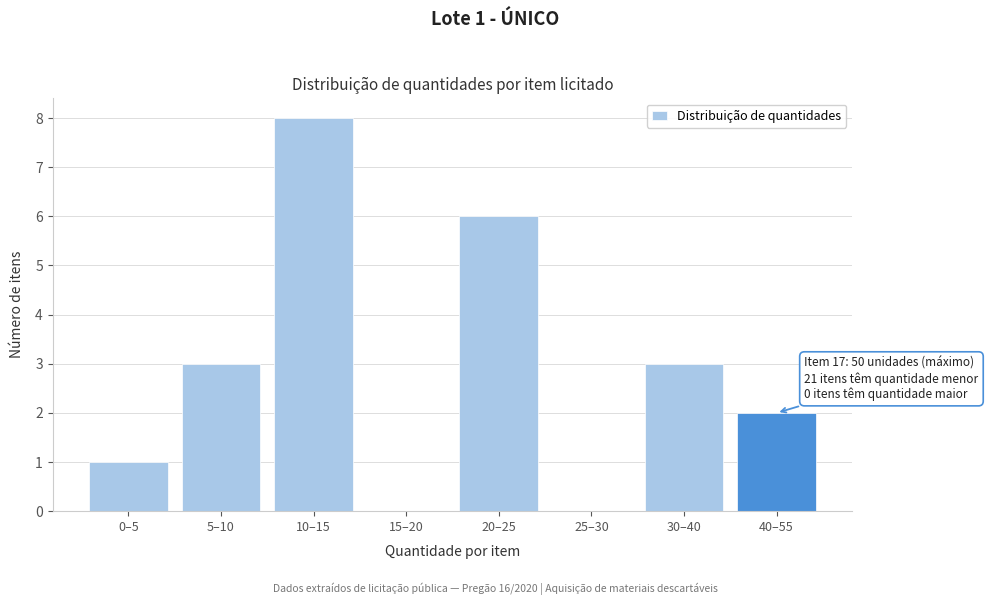

Reading left to right, transcribe all the data shown in this chart.

0–5=1	5–10=3	10–15=8	15–20=0	20–25=6	25–30=0	30–40=3	40–55=2